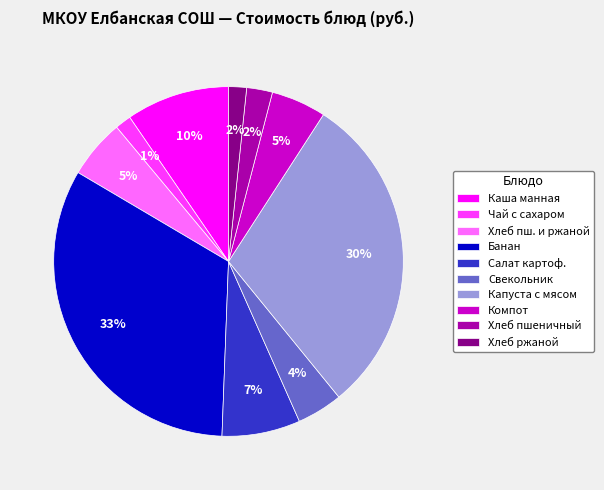

To the nearest percent, what percentage of the pie is Банан?

33%